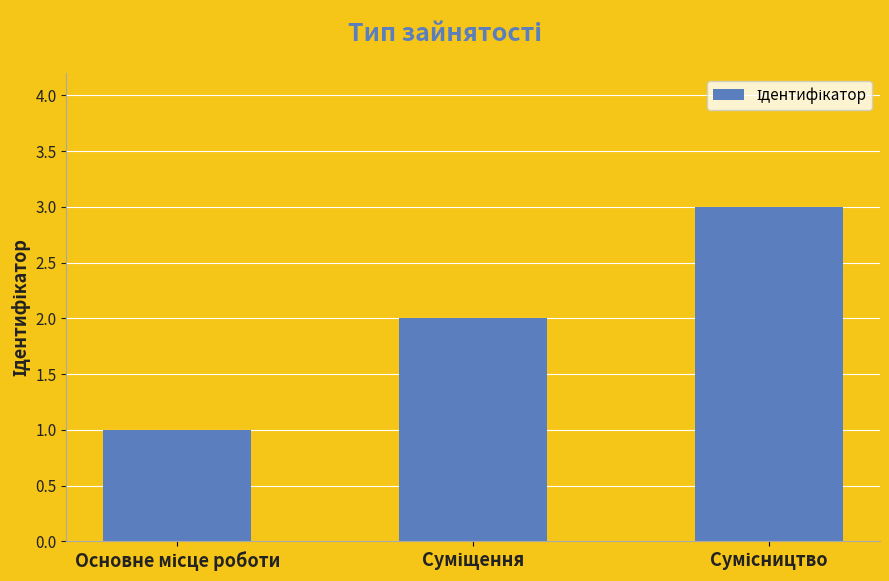

What is the difference between the maximum and minimum values?

2